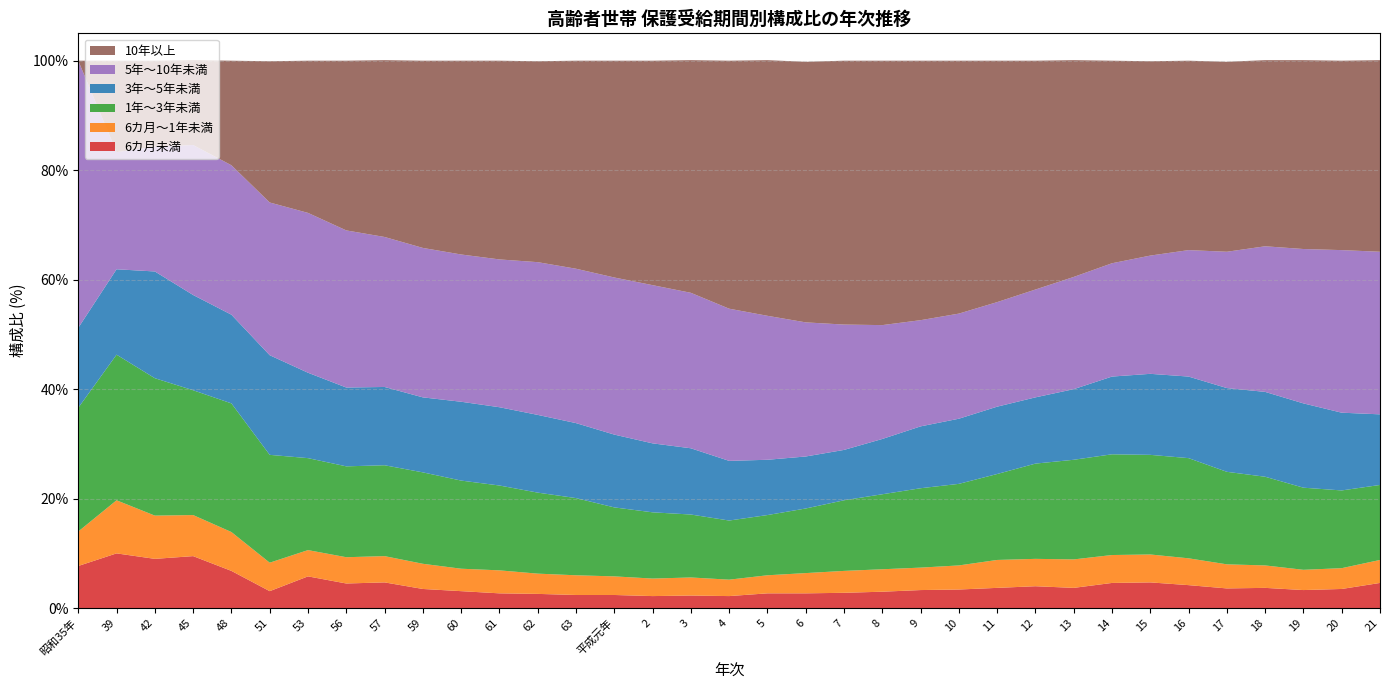

Reading left to right, extract all data points from this chart.

6カ月未満: 昭和35年=7.7	39=10.0	42=9.0	45=9.5	48=6.8	51=3.1	53=5.8	56=4.5	57=4.7	59=3.5	60=3.1	61=2.7	62=2.6	63=2.4	平成元年=2.4	2=2.2	3=2.3	4=2.2	5=2.7	6=2.7	7=2.8	8=3.0	9=3.3	10=3.4	11=3.7	12=4.0	13=3.7	14=4.6	15=4.7	16=4.2	17=3.6	18=3.7	19=3.3	20=3.5	21=4.6
6カ月～1年未満: 昭和35年=6.3	39=9.7	42=7.9	45=7.5	48=7.1	51=5.2	53=4.8	56=4.8	57=4.8	59=4.6	60=4.1	61=4.2	62=3.7	63=3.6	平成元年=3.4	2=3.2	3=3.3	4=3.0	5=3.3	6=3.7	7=4.0	8=4.1	9=4.1	10=4.4	11=5.1	12=5.0	13=5.2	14=5.1	15=5.1	16=4.9	17=4.4	18=4.1	19=3.7	20=3.8	21=4.2
1年～3年未満: 昭和35年=22.6	39=26.6	42=25.1	45=22.8	48=23.5	51=19.7	53=16.8	56=16.6	57=16.6	59=16.7	60=16.1	61=15.5	62=14.8	63=14.1	平成元年=12.6	2=12.1	3=11.5	4=10.8	5=11.0	6=11.8	7=12.9	8=13.7	9=14.5	10=14.9	11=15.7	12=17.4	13=18.2	14=18.4	15=18.2	16=18.3	17=16.9	18=16.2	19=15.0	20=14.2	21=13.7
3年～5年未満: 昭和35年=14.6	39=15.6	42=19.5	45=17.4	48=16.2	51=18.2	53=15.6	56=14.4	57=14.3	59=13.7	60=14.4	61=14.3	62=14.2	63=13.7	平成元年=13.3	2=12.6	3=12.1	4=10.9	5=10.1	6=9.5	7=9.2	8=10.1	9=11.3	10=11.9	11=12.3	12=12.1	13=12.9	14=14.2	15=14.8	16=14.9	17=15.3	18=15.5	19=15.4	20=14.2	21=12.9
5年～10年未満: 昭和35年=48.8	39=21.4	42=22.8	45=27.4	48=27.3	51=27.9	53=29.2	56=28.7	57=27.4	59=27.3	60=26.9	61=27.0	62=27.9	63=28.2	平成元年=28.7	2=28.9	3=28.4	4=27.8	5=26.3	6=24.5	7=22.9	8=20.8	9=19.4	10=19.2	11=19.1	12=19.7	13=20.5	14=20.7	15=21.6	16=23.1	17=24.9	18=26.6	19=28.2	20=29.7	21=29.7
10年以上: 昭和35年=0.0	39=16.7	42=15.7	45=15.5	48=19.1	51=25.8	53=27.8	56=31.0	57=32.3	59=34.2	60=35.4	61=36.3	62=36.7	63=38.0	平成元年=39.6	2=41.0	3=42.5	4=45.3	5=46.7	6=47.6	7=48.2	8=48.3	9=47.4	10=46.2	11=44.1	12=41.8	13=39.6	14=37.0	15=35.5	16=34.6	17=34.7	18=34.0	19=34.5	20=34.6	21=35.0